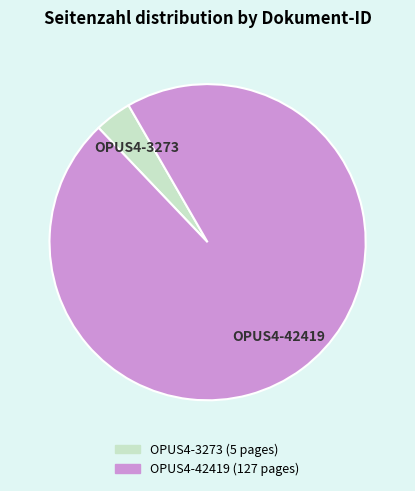

Between OPUS4-3273 and OPUS4-42419, which is larger?

OPUS4-42419